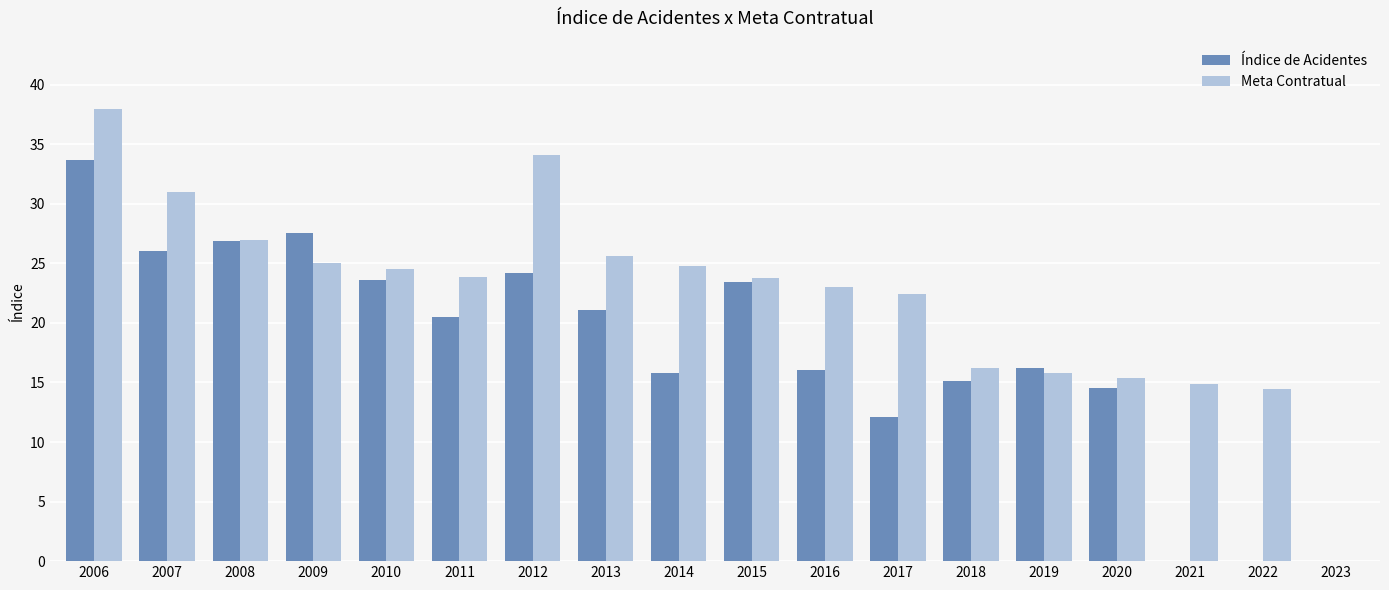

What is the total value across all series at 2021?

14.9